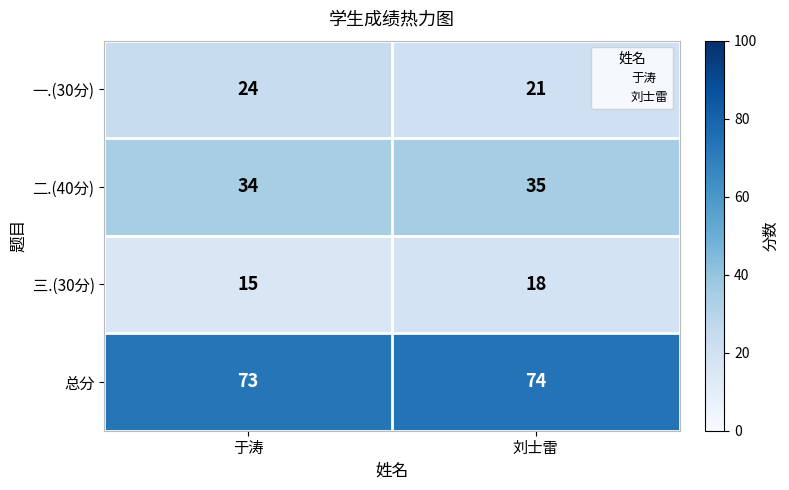

What is the difference between the highest and lowest values at 刘士雷?

56